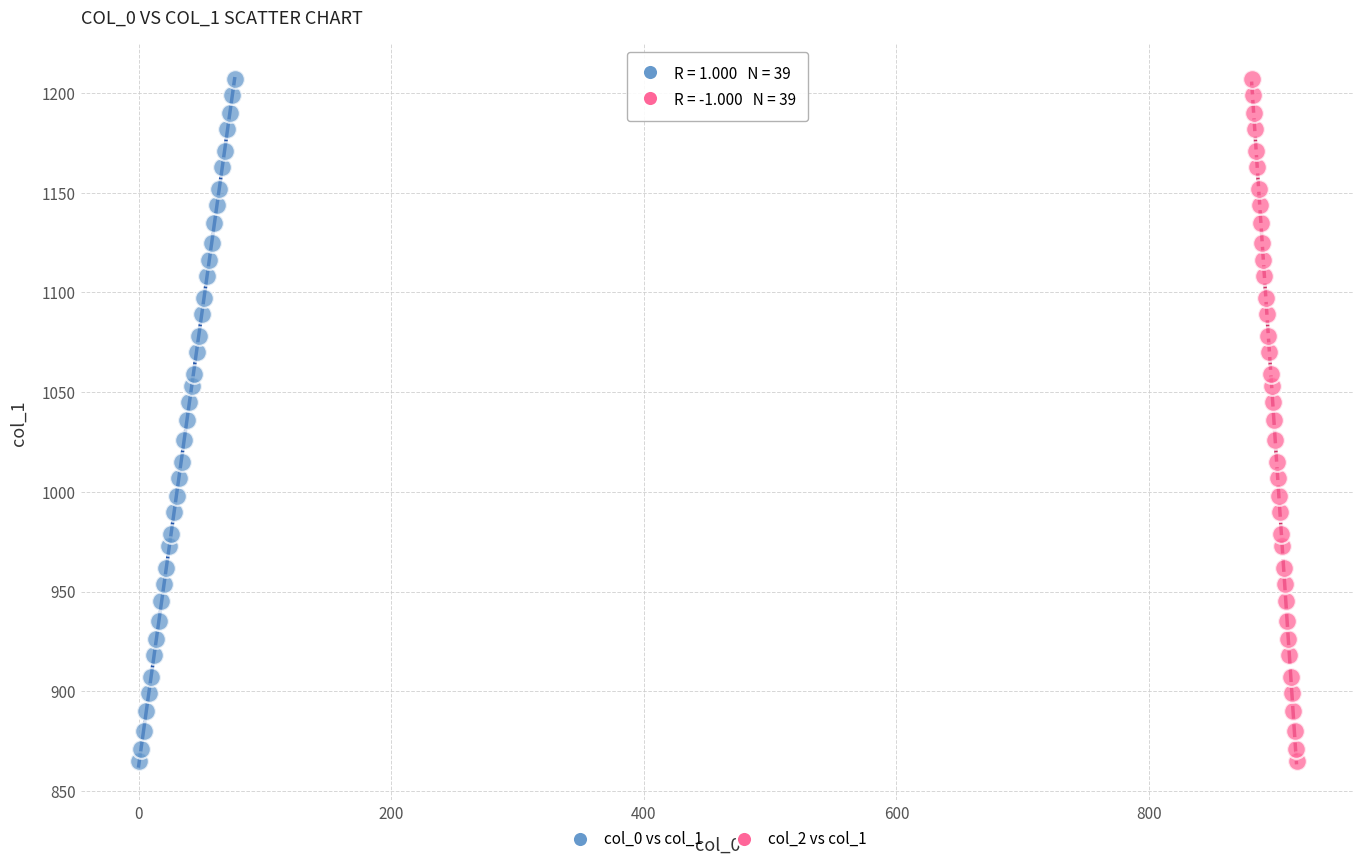

What are all the series names shown in the legend?

col_0 vs col_1, col_2 vs col_1